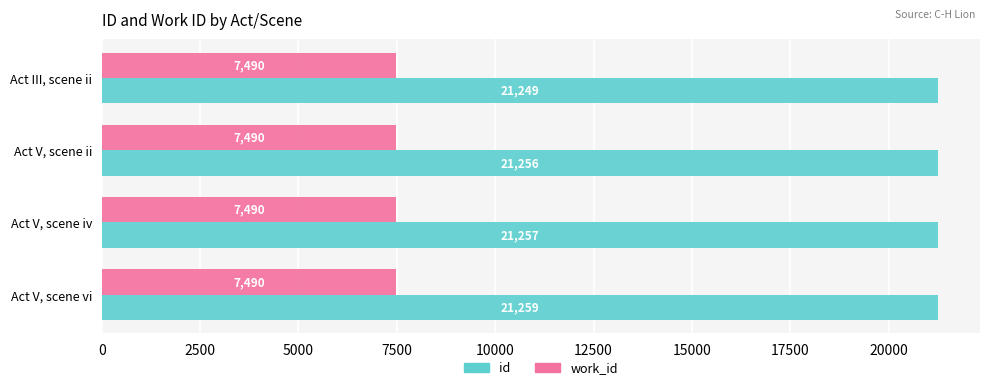

What is the total value across all series at Act V, scene vi?

28749